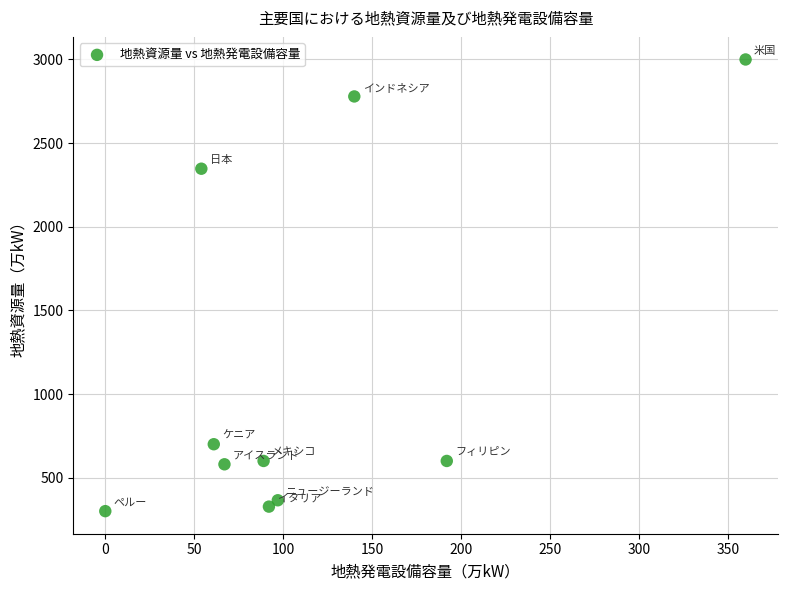

What is the average X value?

115